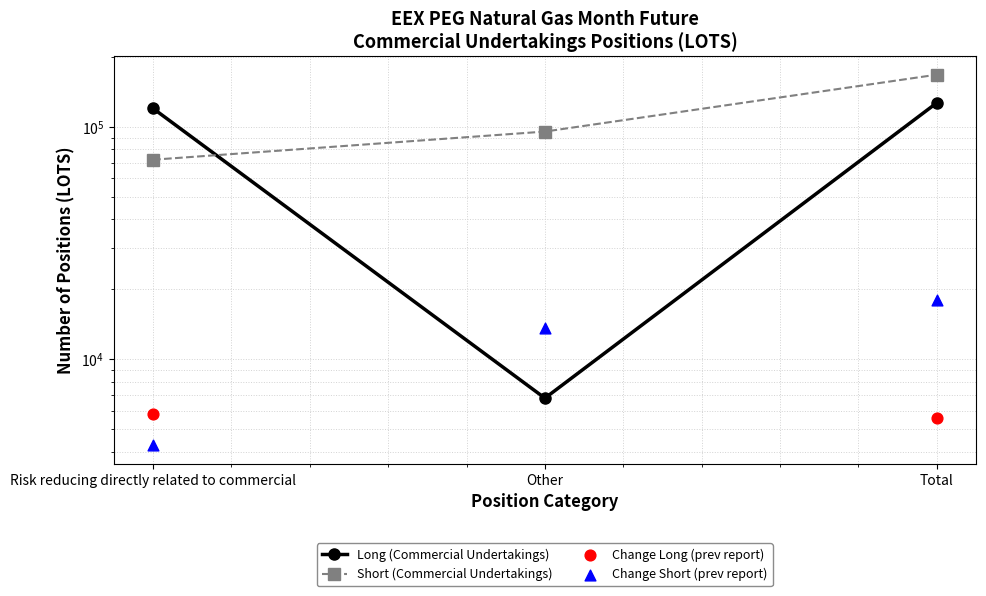

Which series has the largest total across all categories?

Short (Commercial Undertakings)